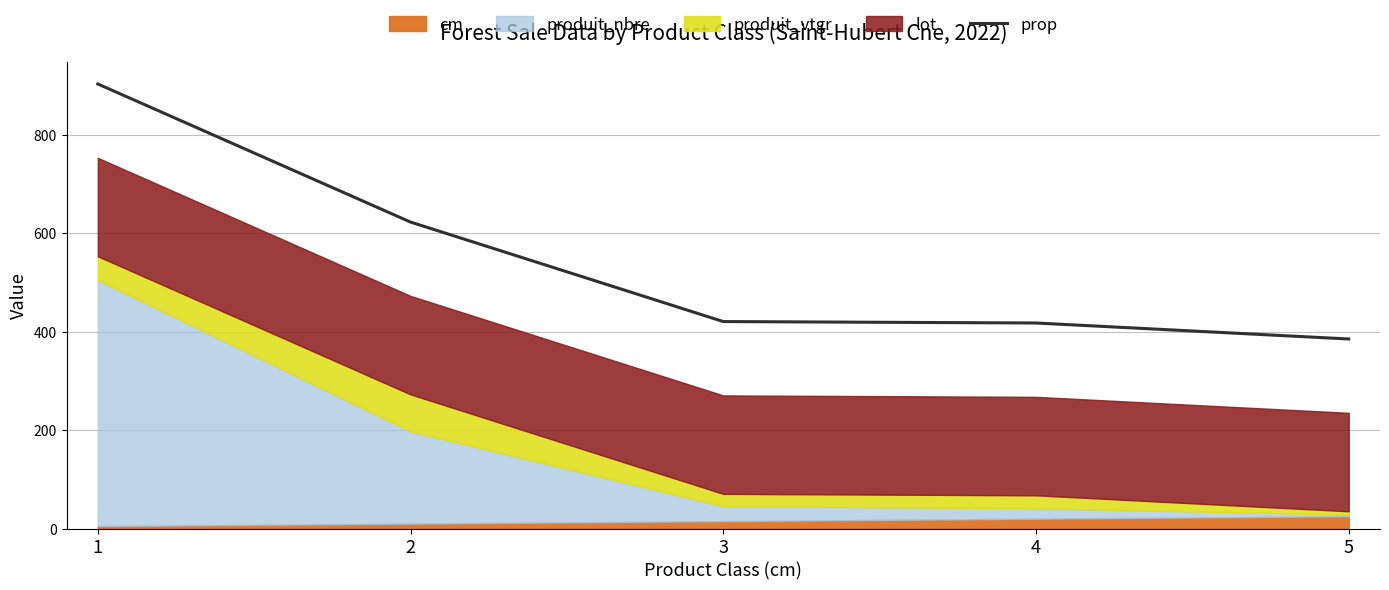

What is the minimum value for prop?

385.0